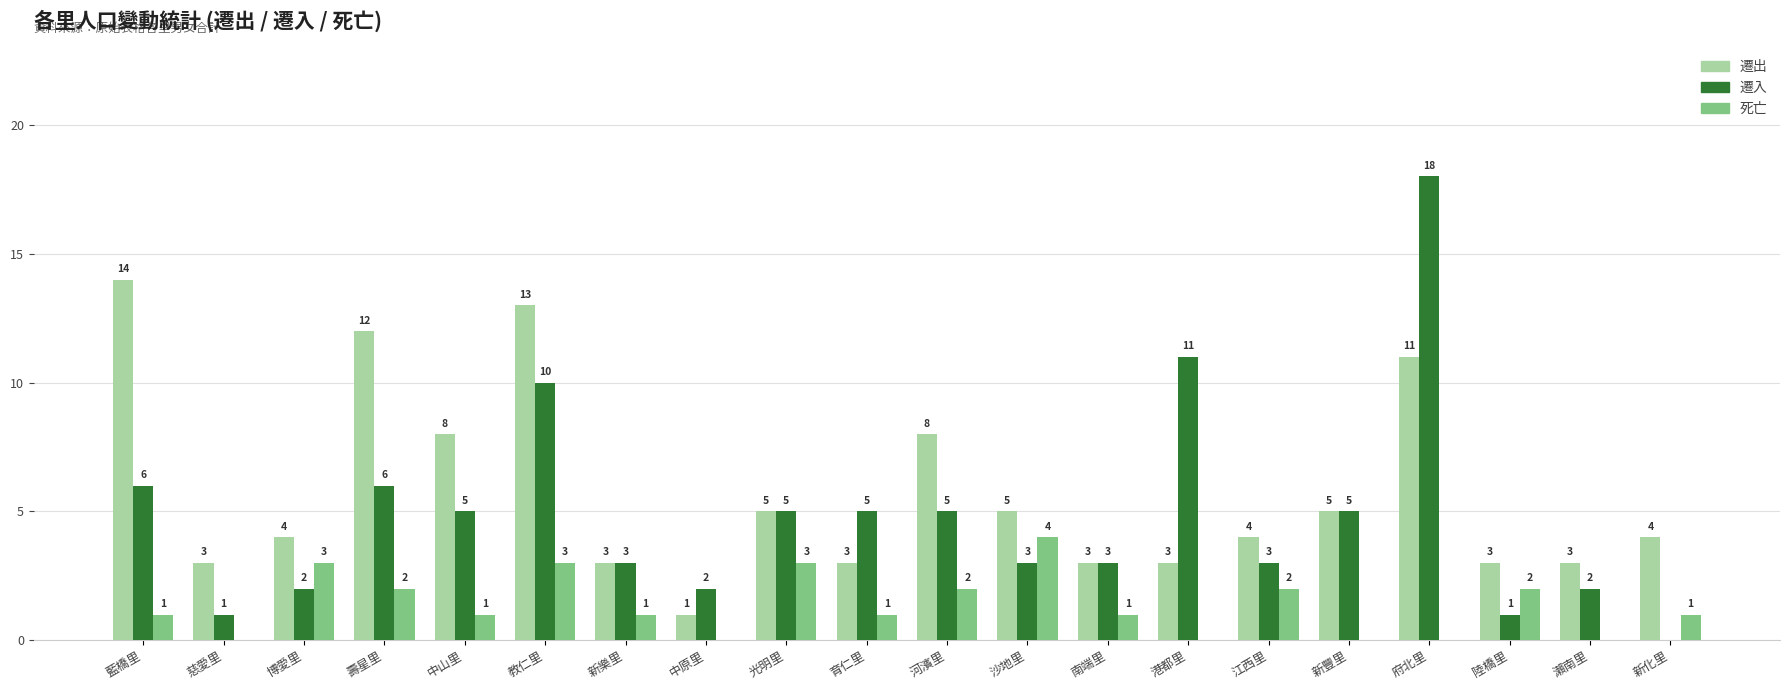

Where does the 遷出 series first go above 4?

藍橋里